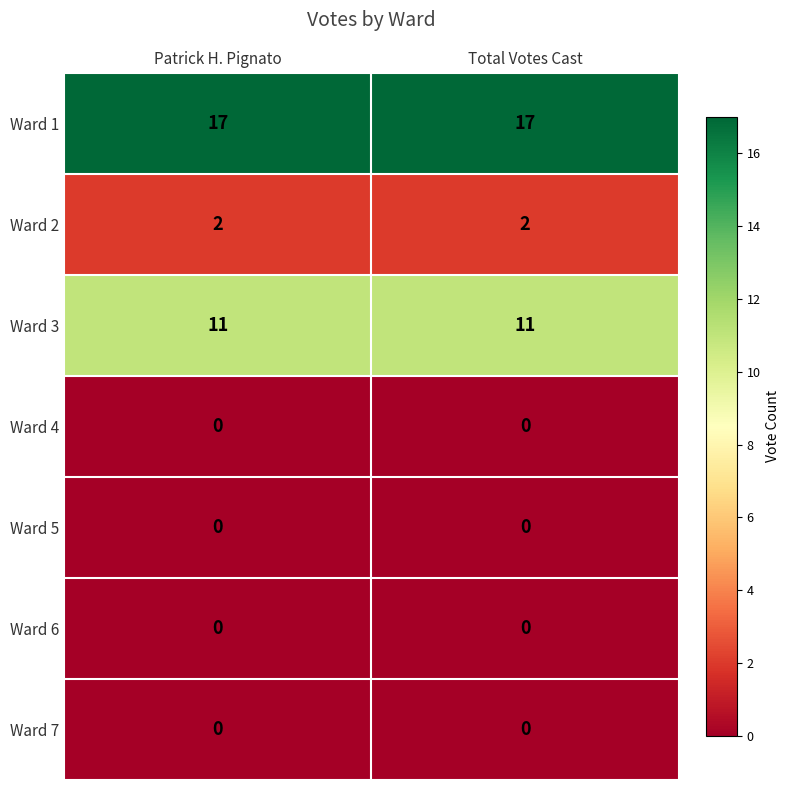

What is the difference between the highest and lowest values at Patrick H. Pignato?

17